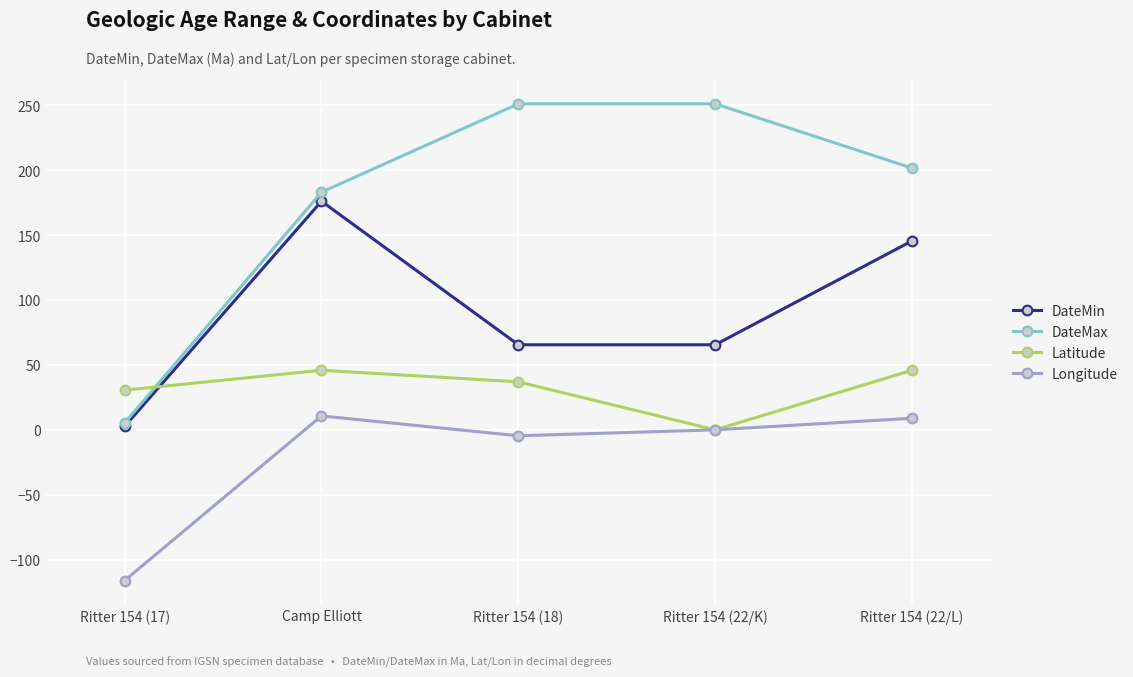

What is the difference between the DateMin values at Camp Elliott and Ritter 154 (22/L)?

30.5